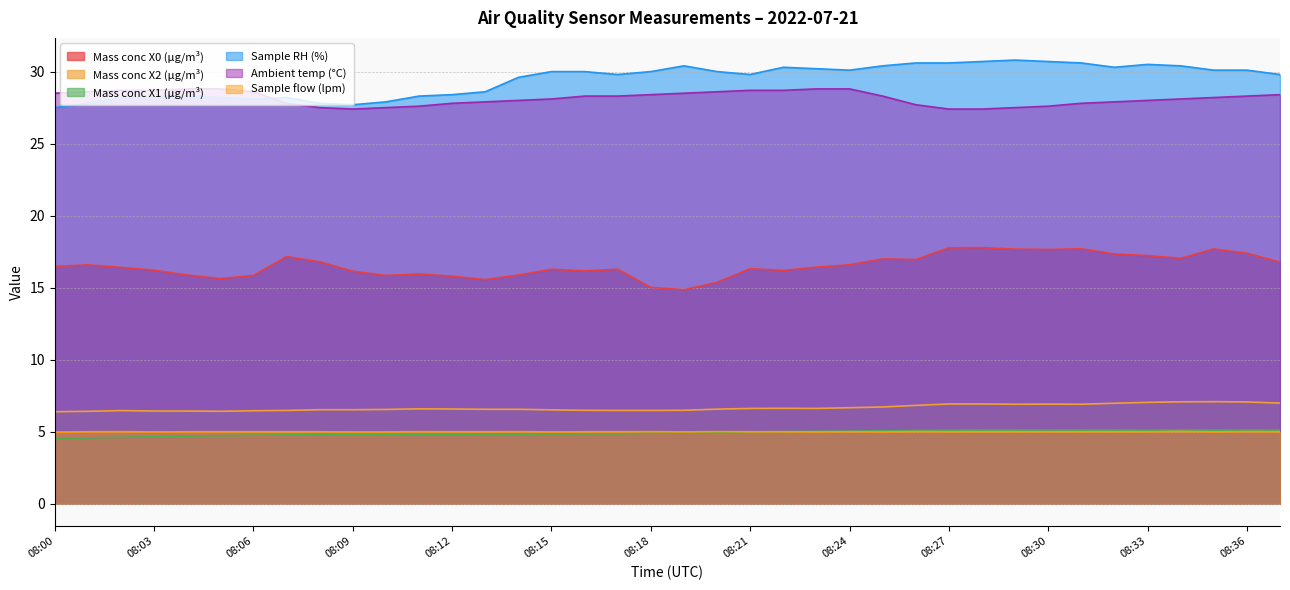

True or false: Sample RH (%) has a value of 45.4 at 08:24.

False